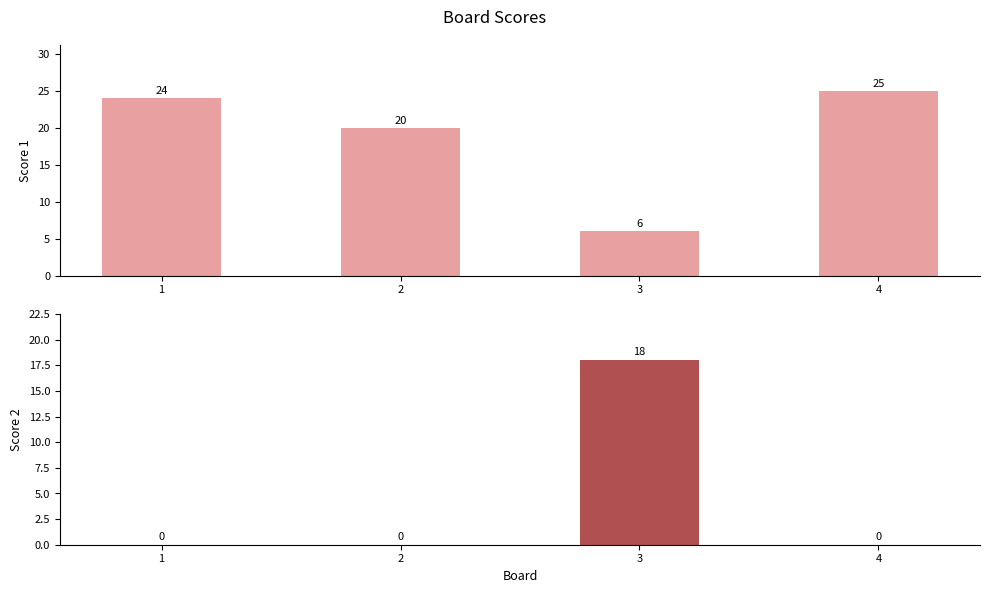

What is the difference between the highest and lowest values at 3?

12